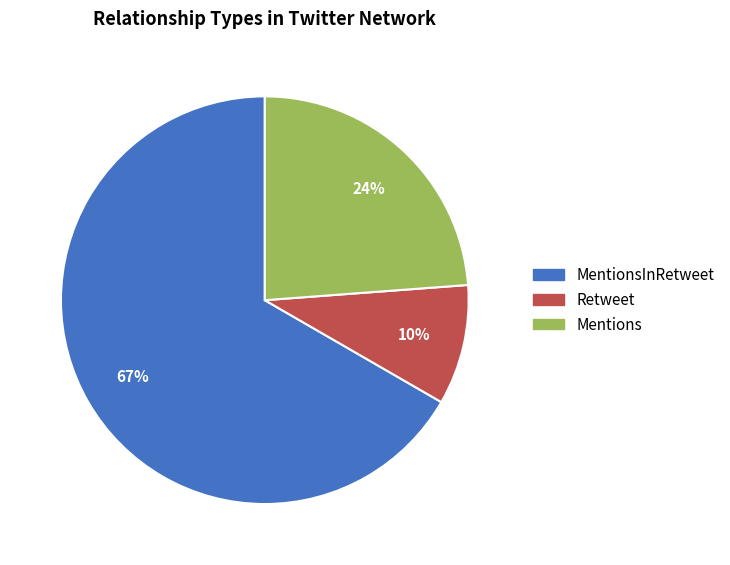

Is there a majority slice in this chart?

Yes